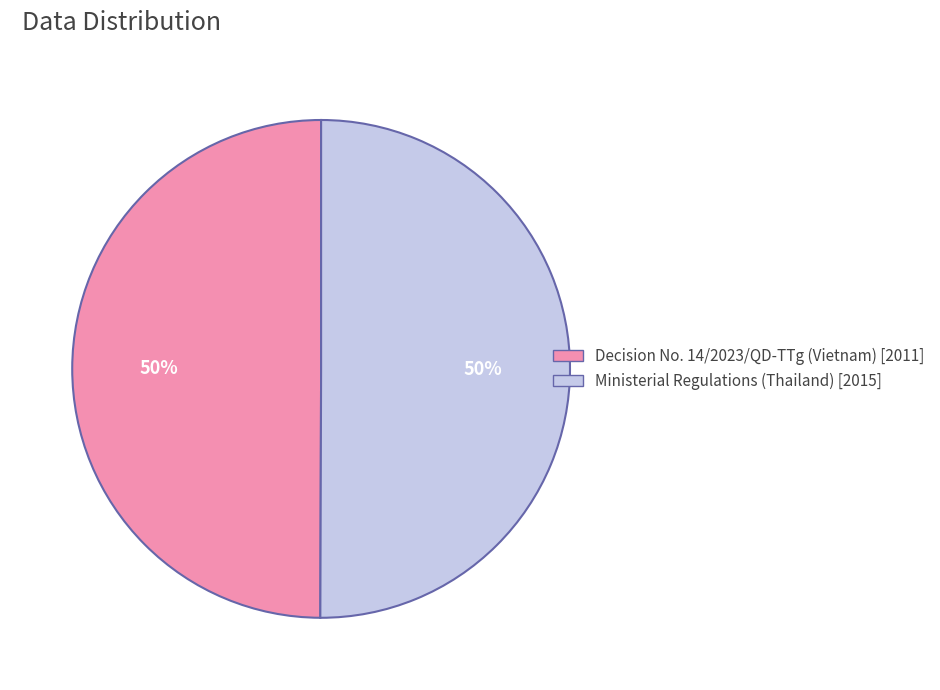

How many segments does this pie chart have?

2